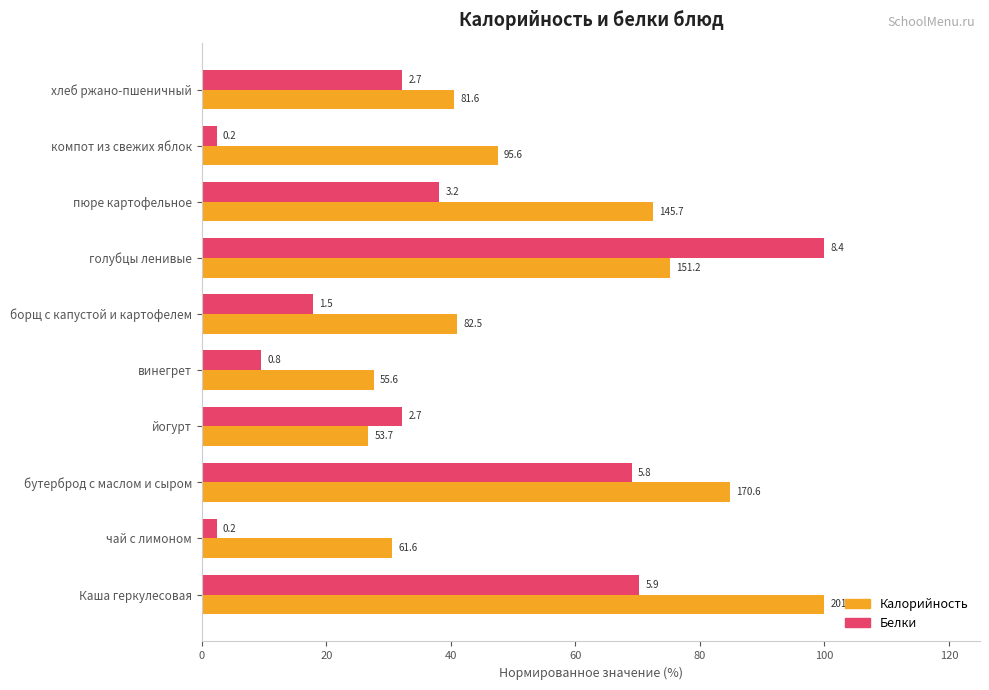

Reading left to right, what are all the values shown in this chart?

Калорийность: 100.0	30.6	84.8	26.7	27.6	41.0	75.1	72.4	47.5	40.6
Белки: 70.2	2.4	69.0	32.1	9.5	17.9	100.0	38.1	2.4	32.1